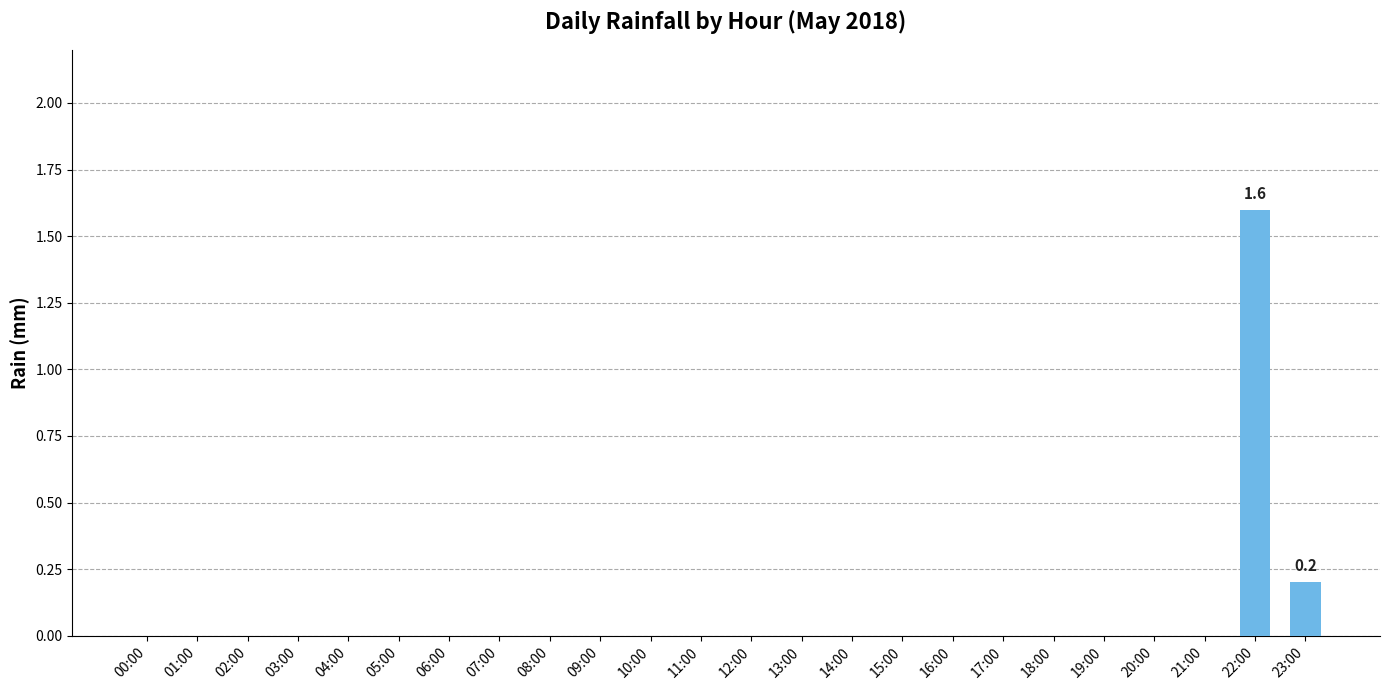

What is the sum of all values?

1.8